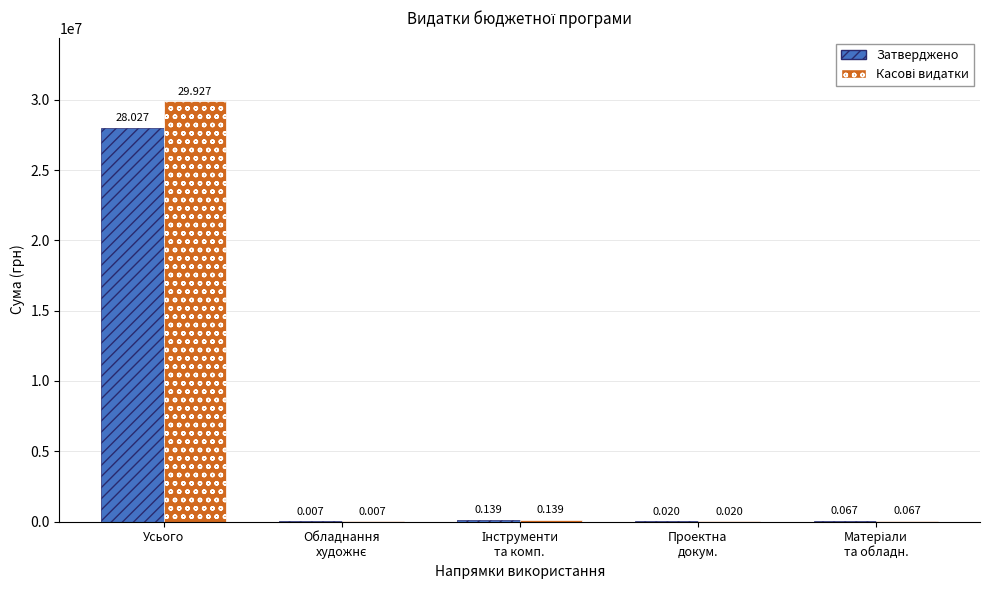

Which category has the highest value in the Затверджено series?

Усього